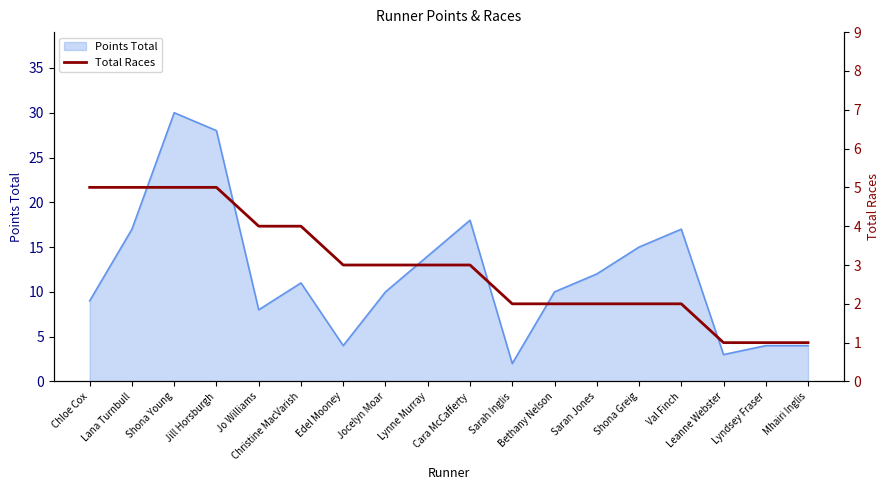

Where does the data first go above 3?

Chloe Cox